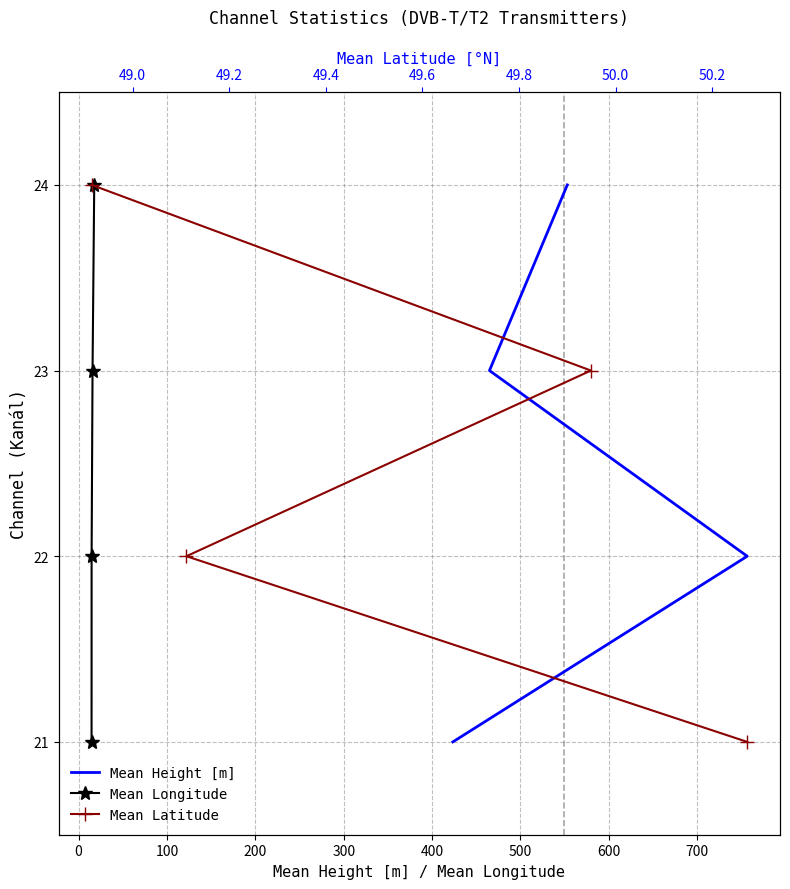

What is the average value of the Mean Longitude series?

22